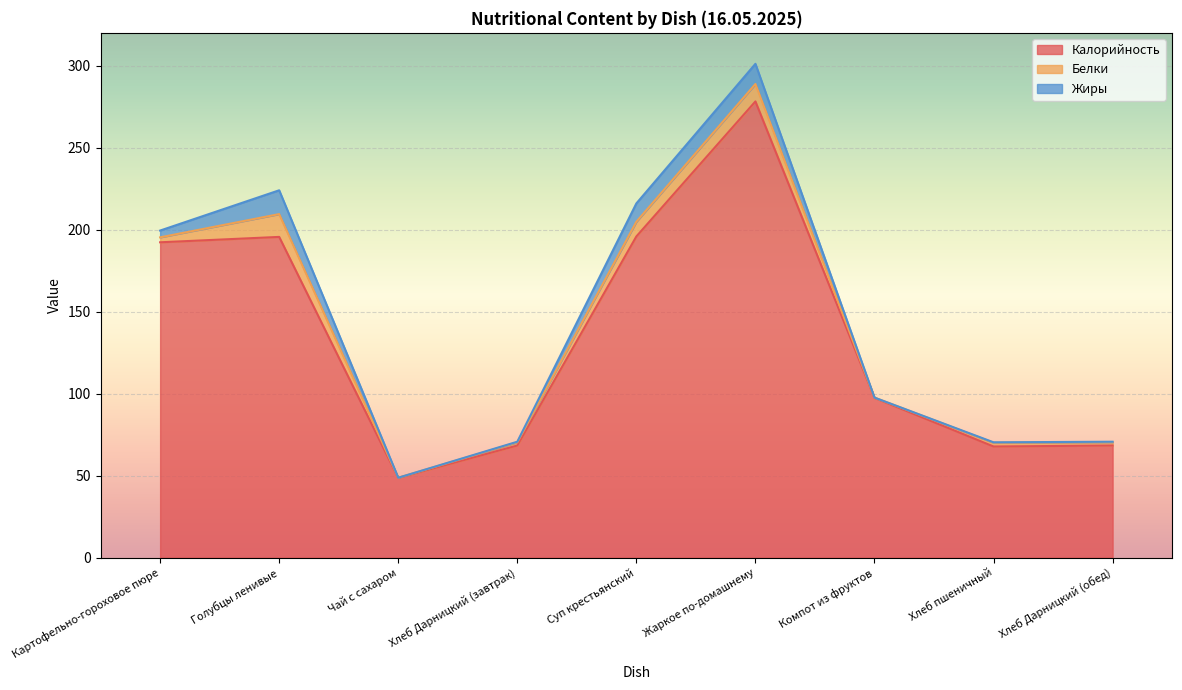

True or false: Белки has a value of 3.3 at Хлеб Дарницкий (завтрак).

False